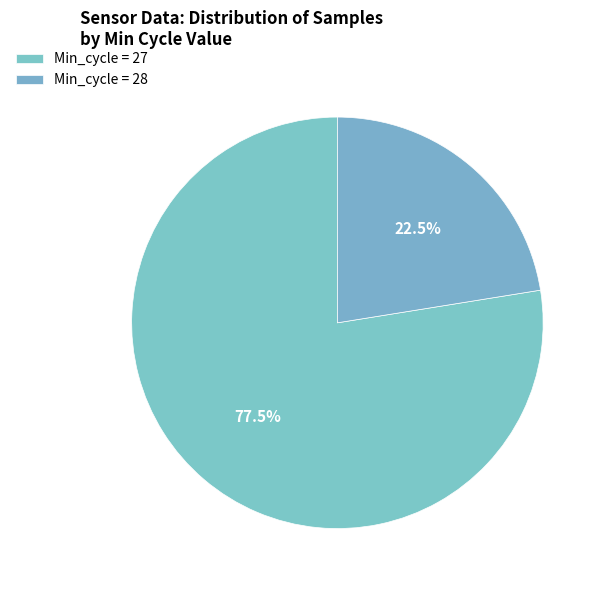

Count the number of slices in the pie.

2